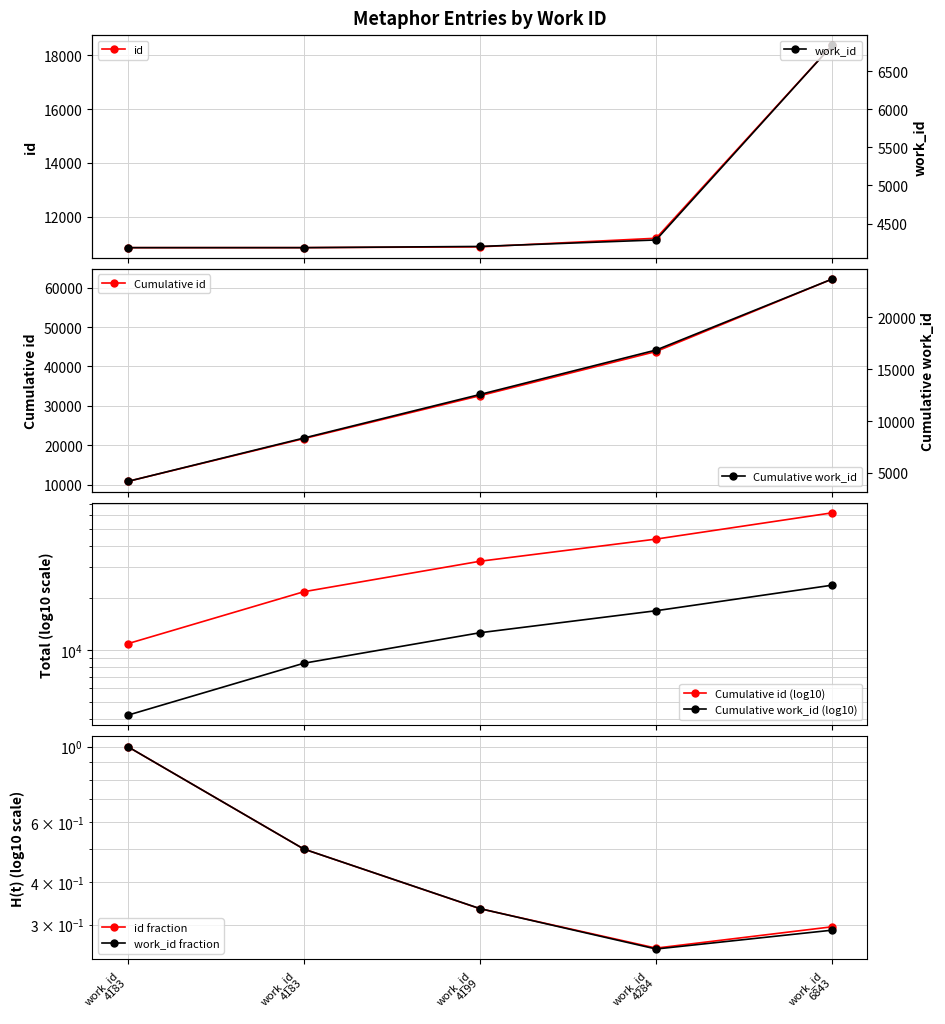

True or false: Cumulative id has more than 0 interior local peaks.

False